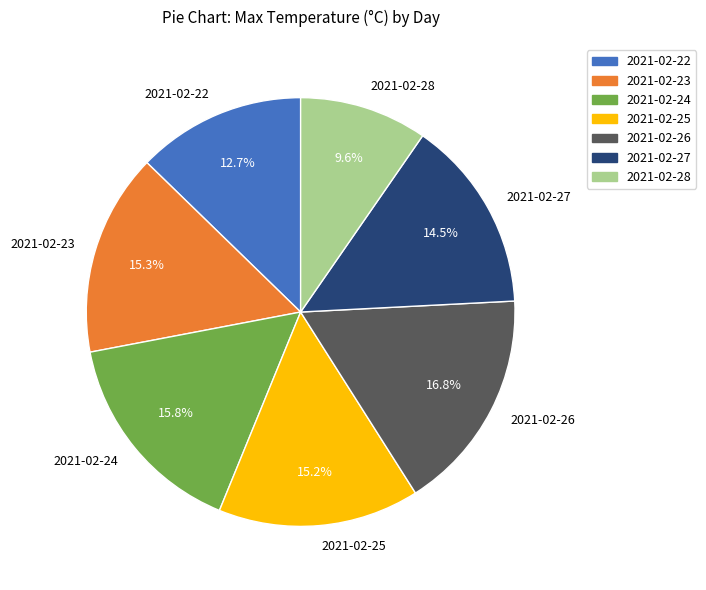

Is there a majority slice in this chart?

No